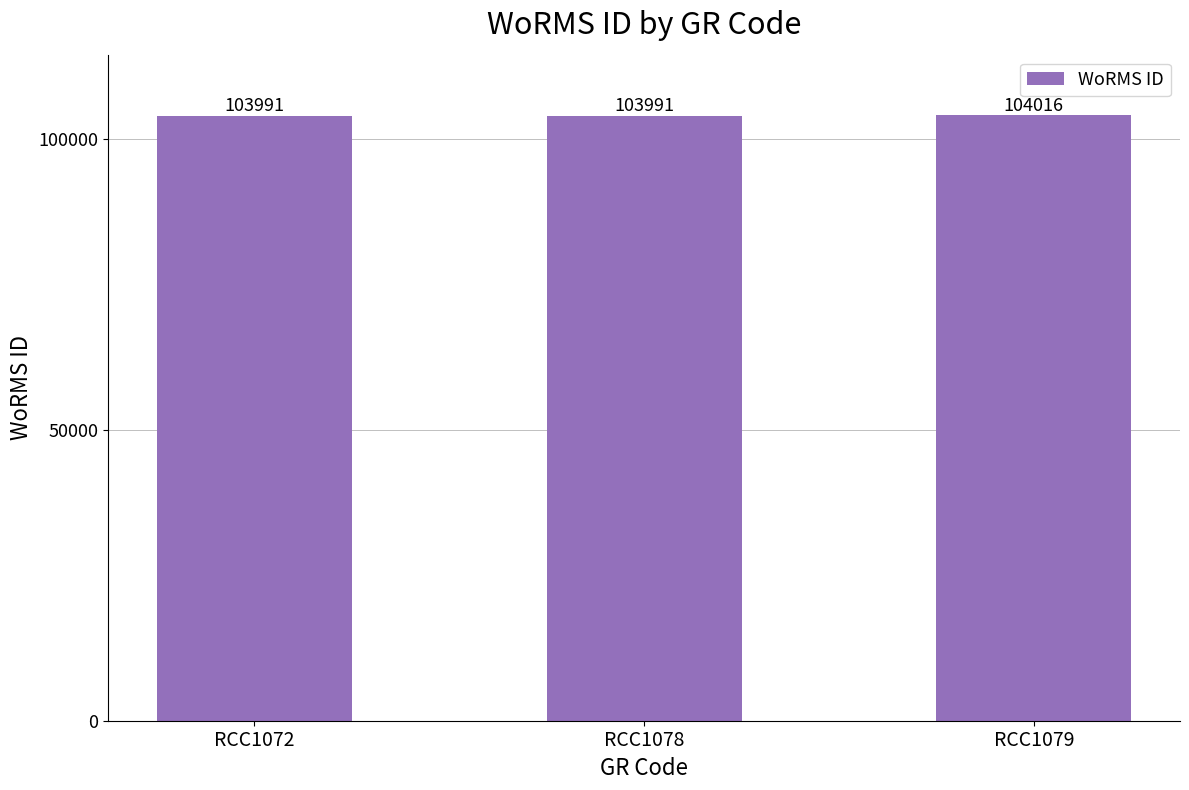

What is the greatest value displayed?

104016